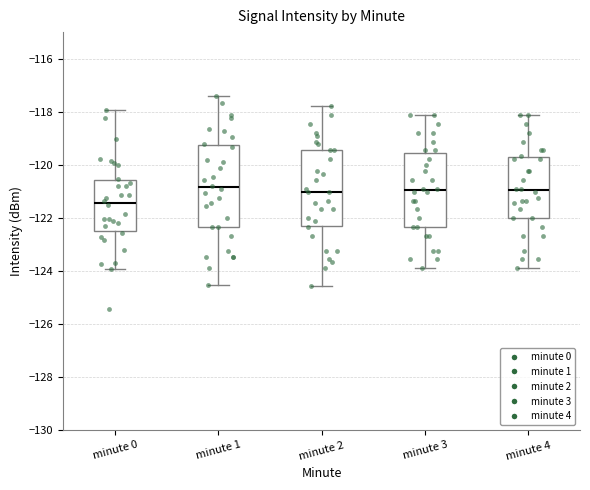

Reading left to right, read every box against the y-axis: the position of its median line, the range the box covers, and the ends of its whiskers. The values are not printed on the chart, so give them approximately, as read against the axis.

minute 0: median -121.4, box -122.6 to -120.6, whiskers -124.0 to -118.0
minute 1: median -120.8, box -122.4 to -119.2, whiskers -124.6 to -117.4
minute 2: median -121.0, box -122.2 to -119.4, whiskers -124.6 to -117.8
minute 3: median -121.0, box -122.4 to -119.6, whiskers -124.0 to -118.2
minute 4: median -121.0, box -122.0 to -119.8, whiskers -124.0 to -118.2